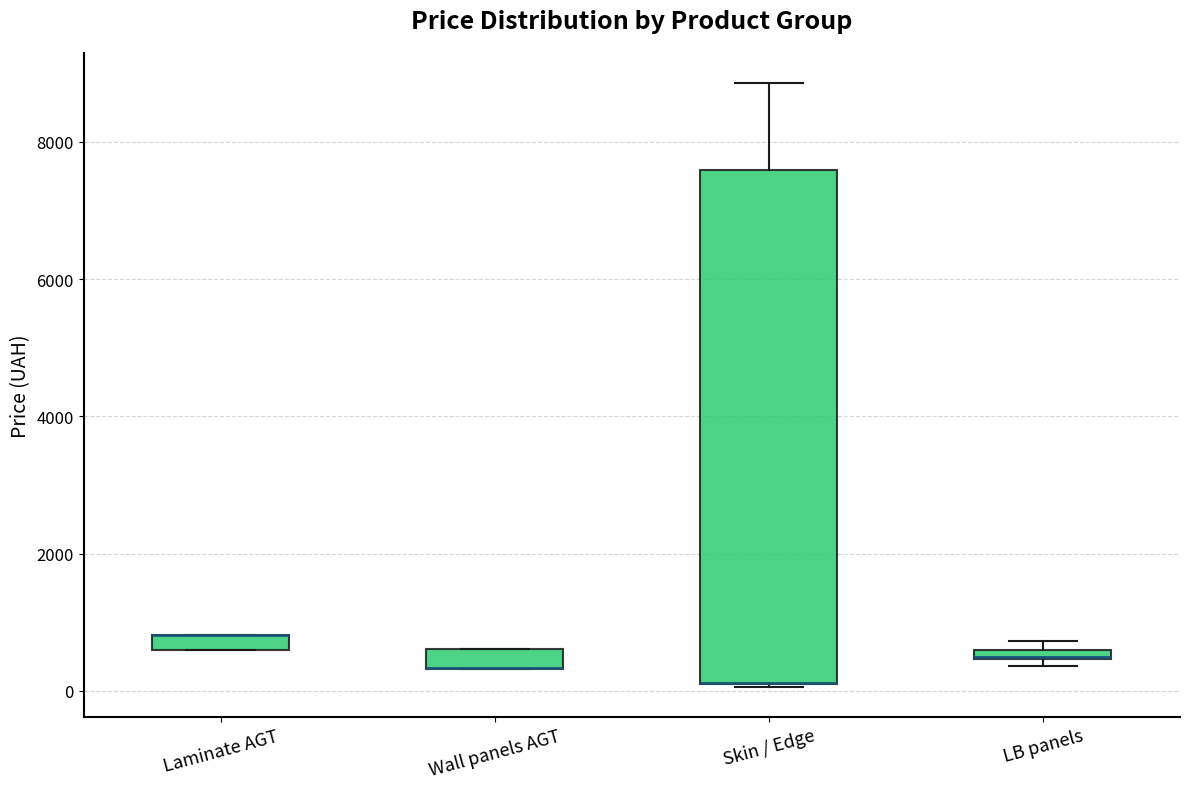

Where is the upper edge of the box for Wall panels AGT on the y-axis? The values are not printed on the chart, so give them approximately, as read against the axis.

600